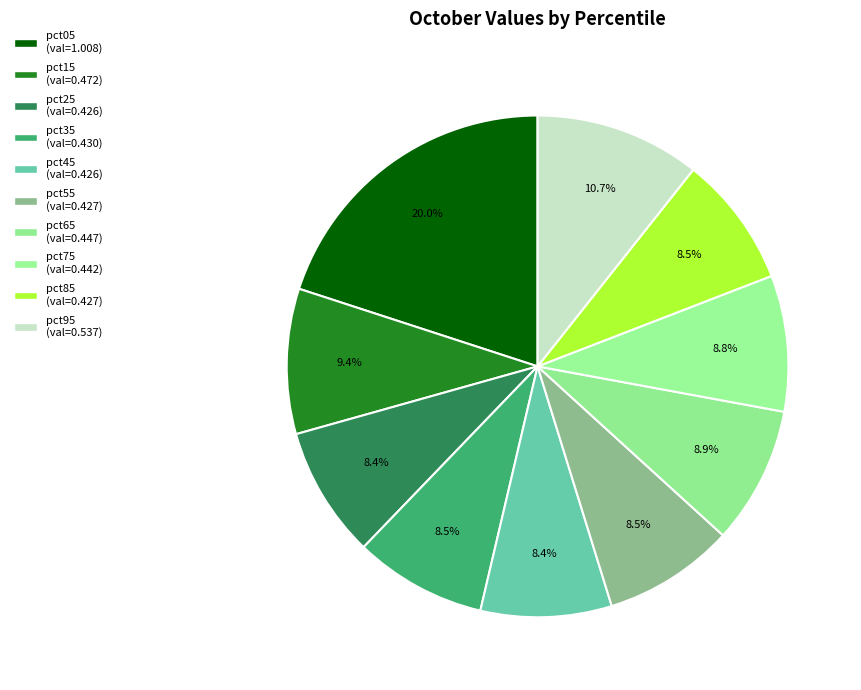

Which slice is the largest?

pct05